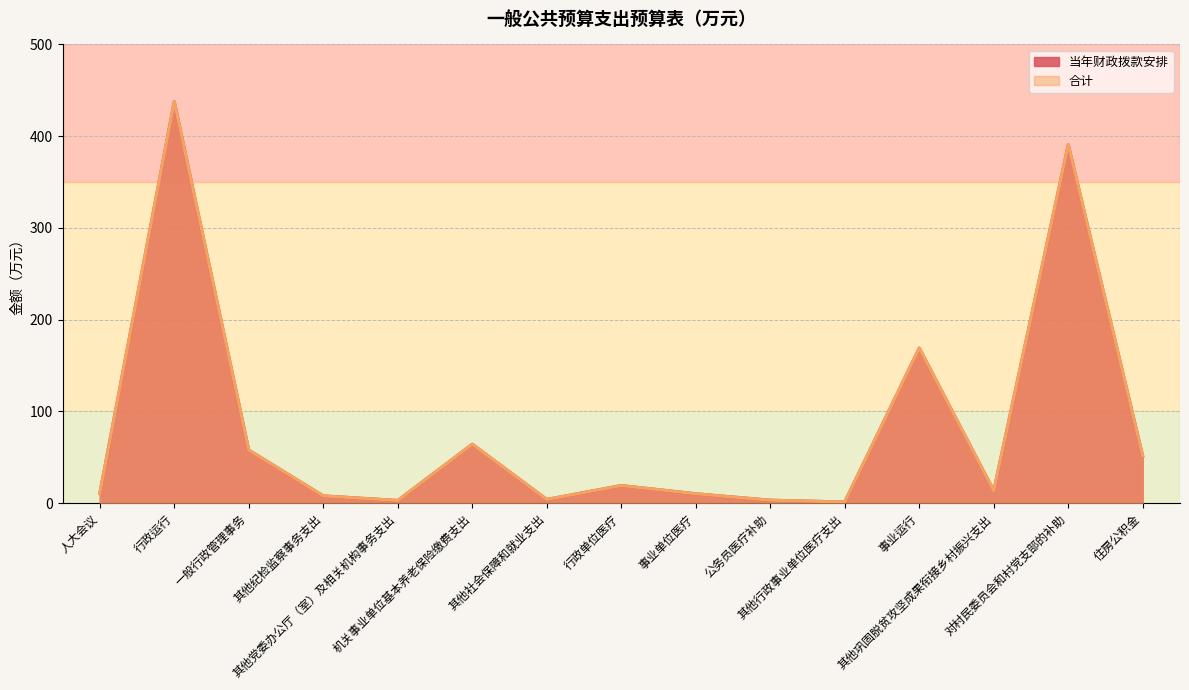

The 合计 series shows 437.7 at 行政运行. True or false?

True